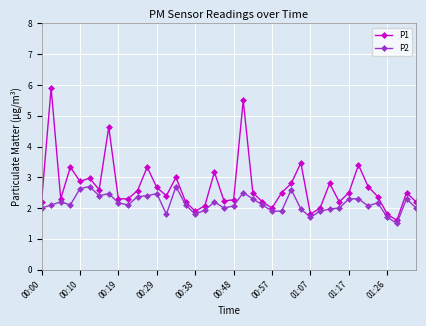

Which series has the largest total across all categories?

P1